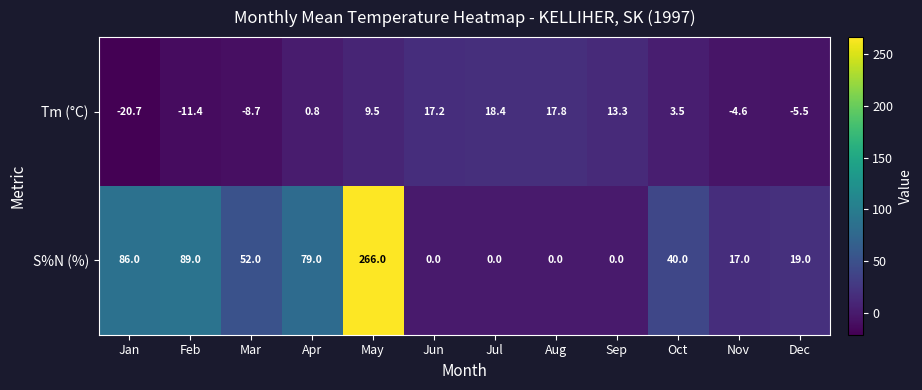

What is the minimum value shown in the chart?

-20.7